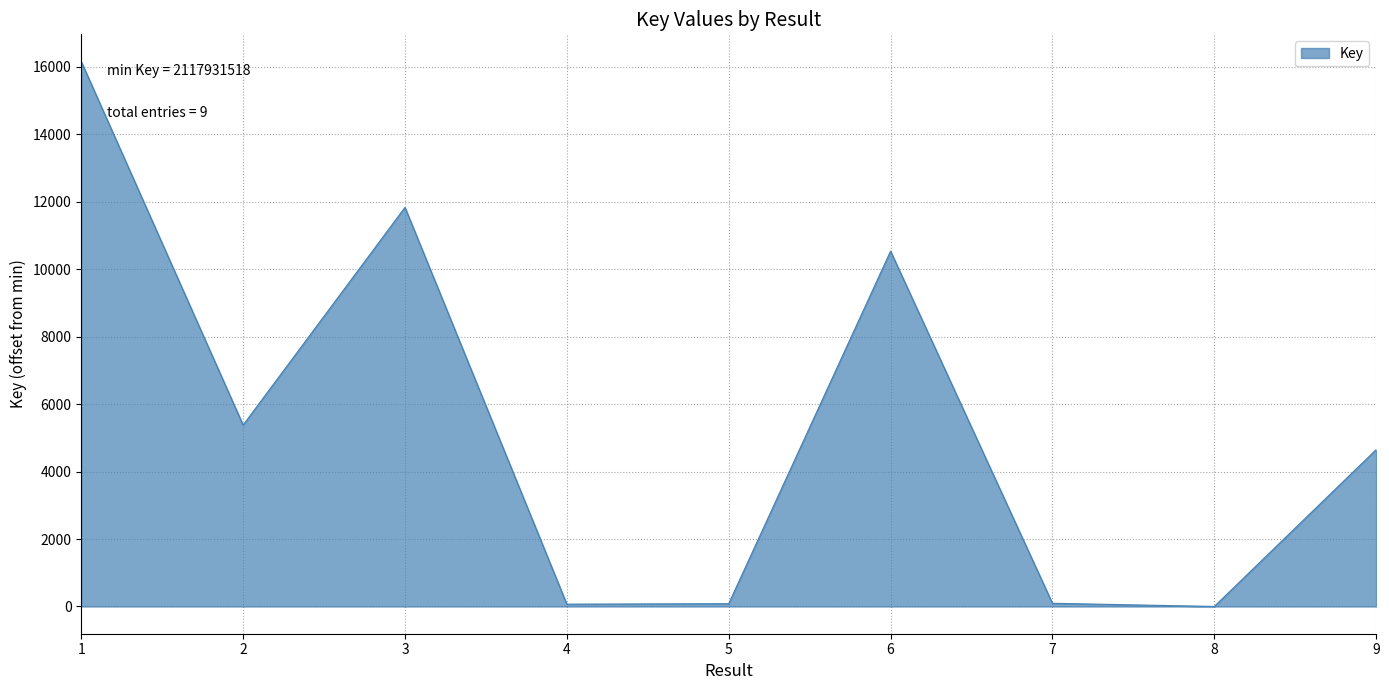

What is the difference between the second highest and second lowest values?

11766